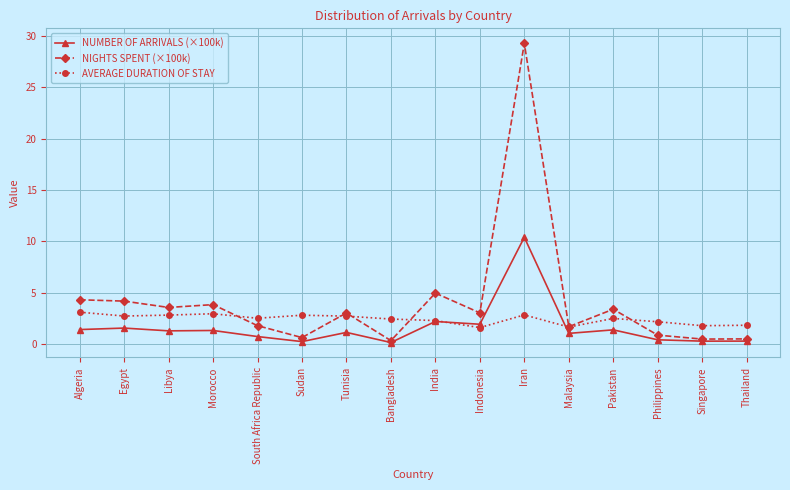

True or false: NIGHTS SPENT (×100k) has more than 2 interior local peaks.

True